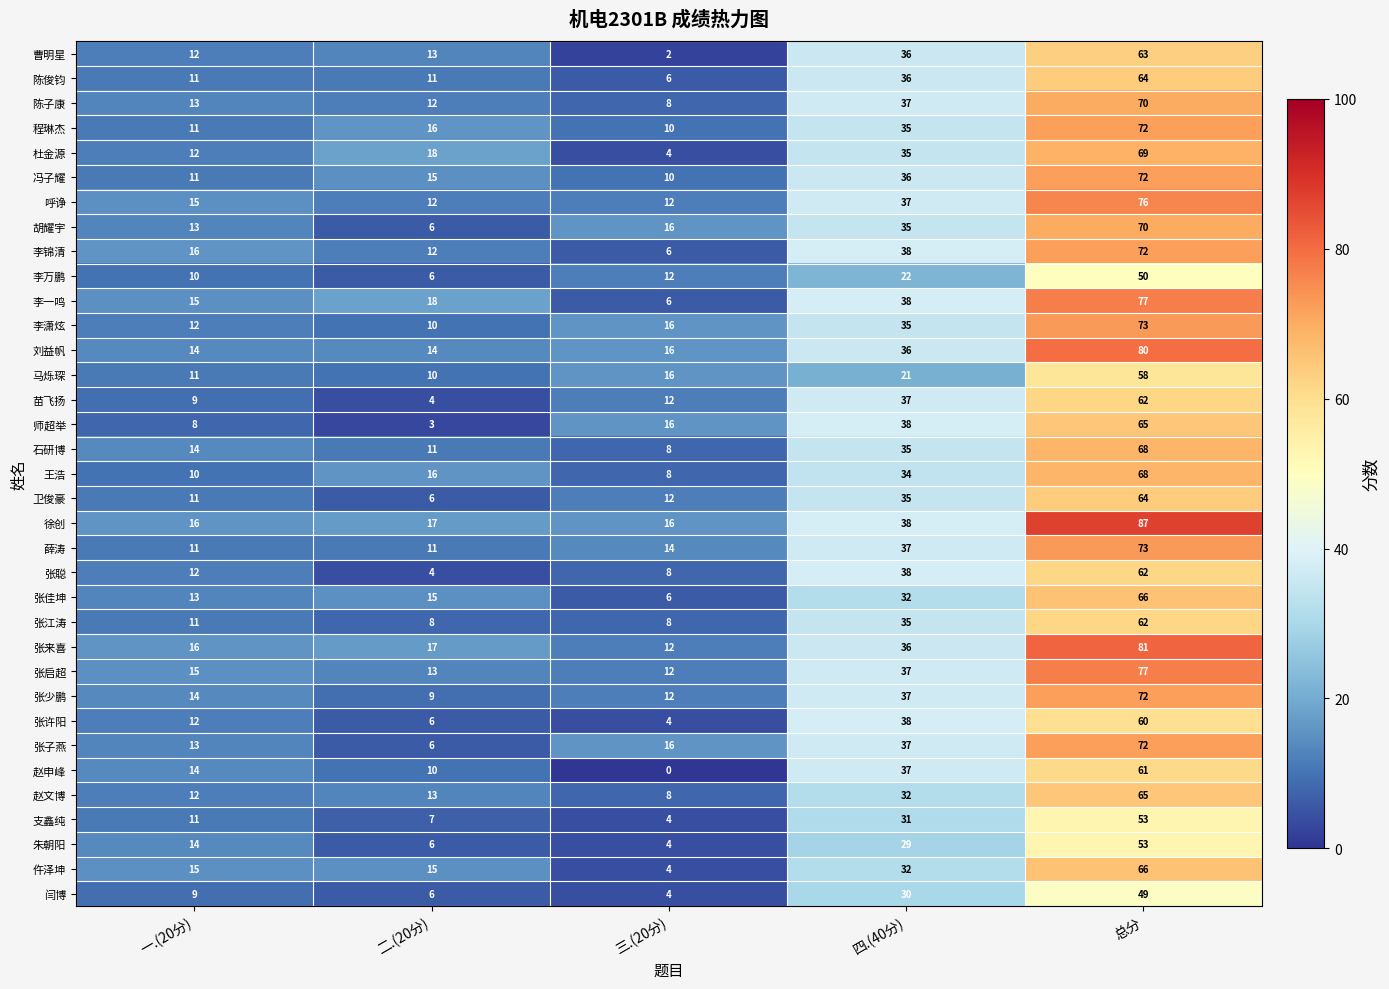

What is the sum of all 薛涛 values?

146